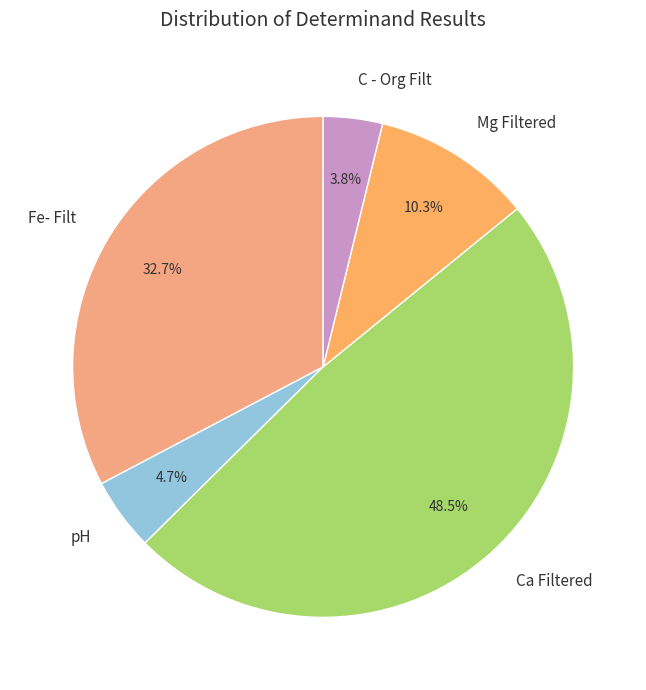

To the nearest percent, what is the difference between the largest and smallest slice percentages?

45%